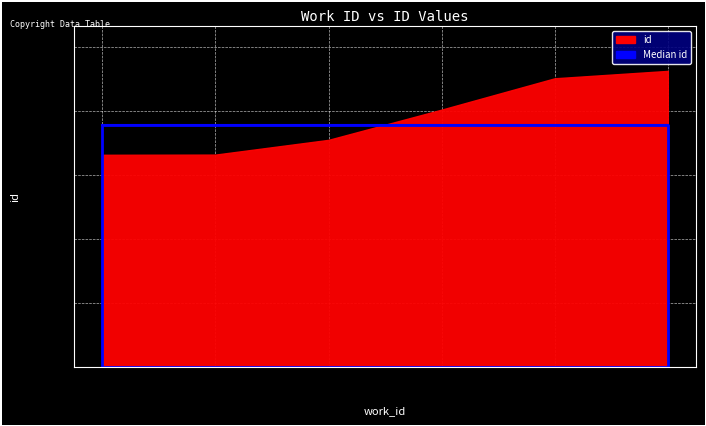

Where does the data first go above 20116?

7651